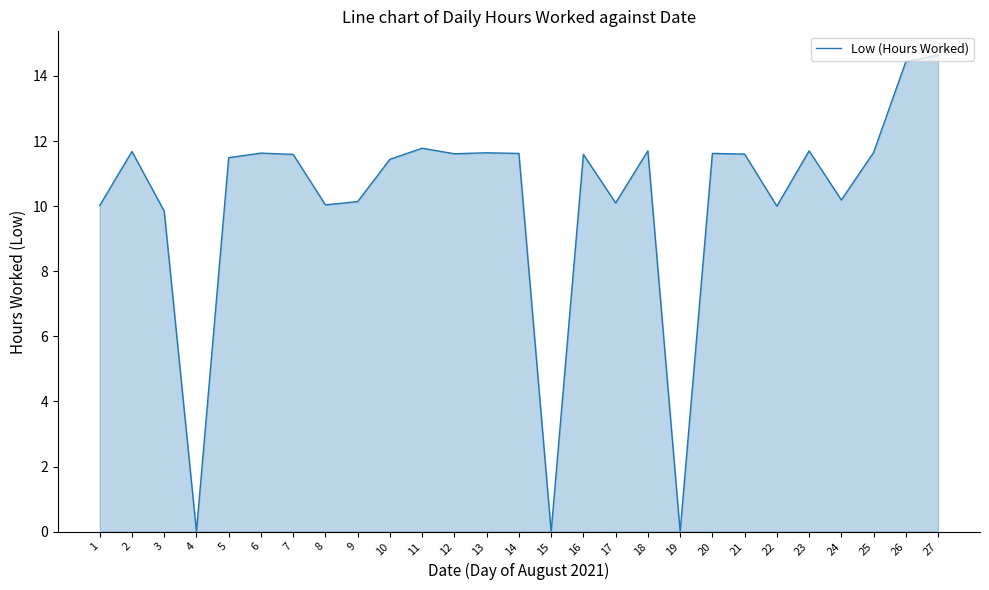

How many lines are shown in the chart?

1